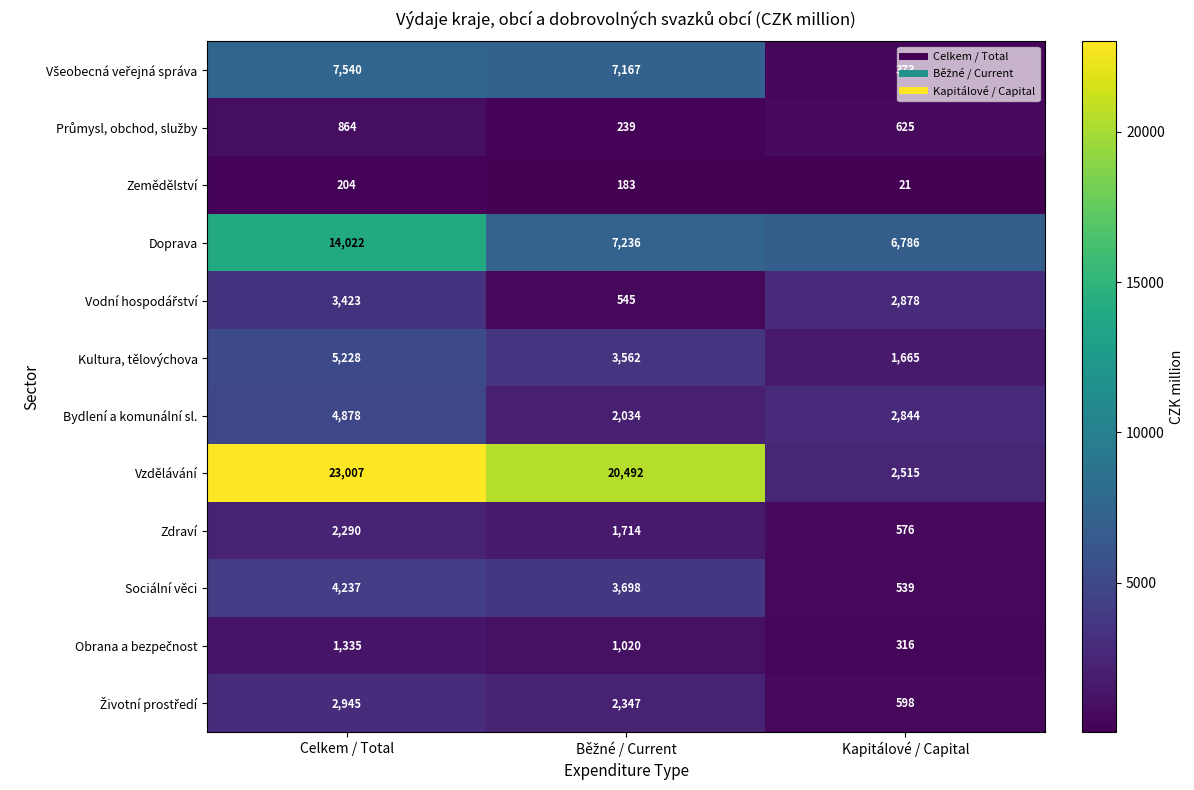

What is the sum of all Zdraví values?

4580